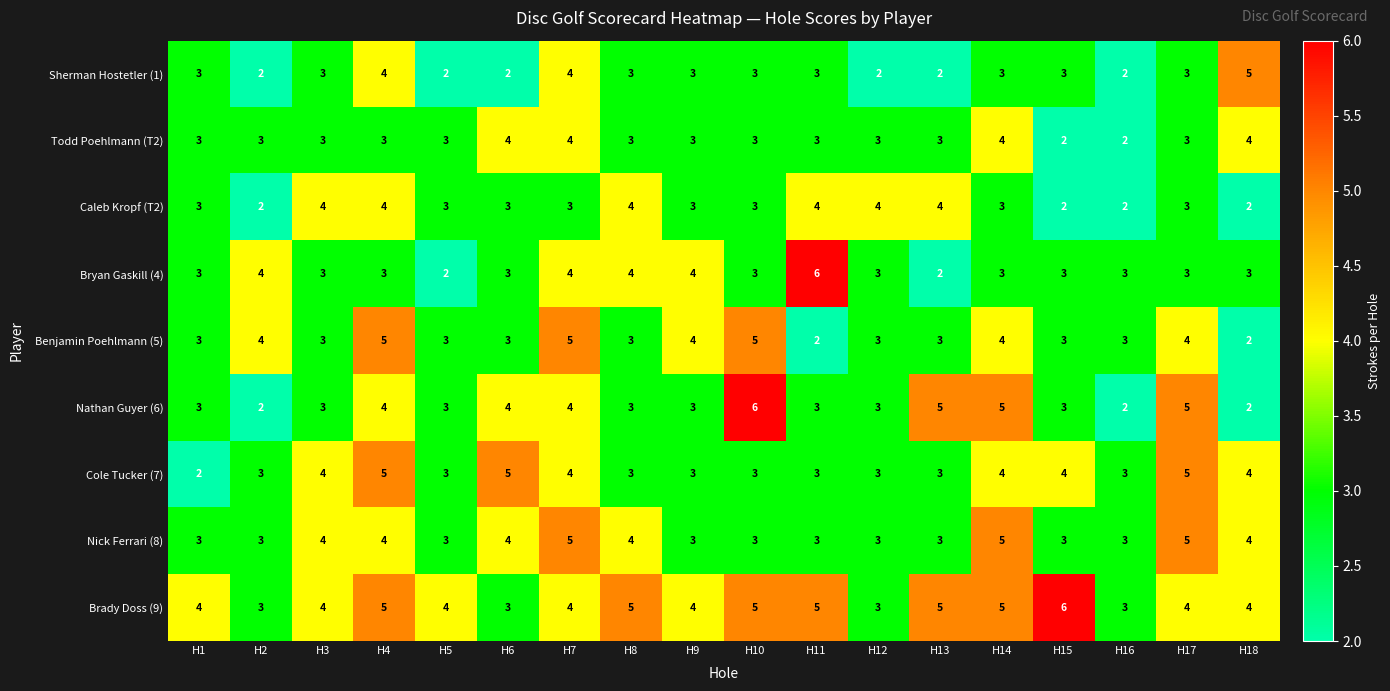

The Cole Tucker (7) series shows 2 at H1. True or false?

True